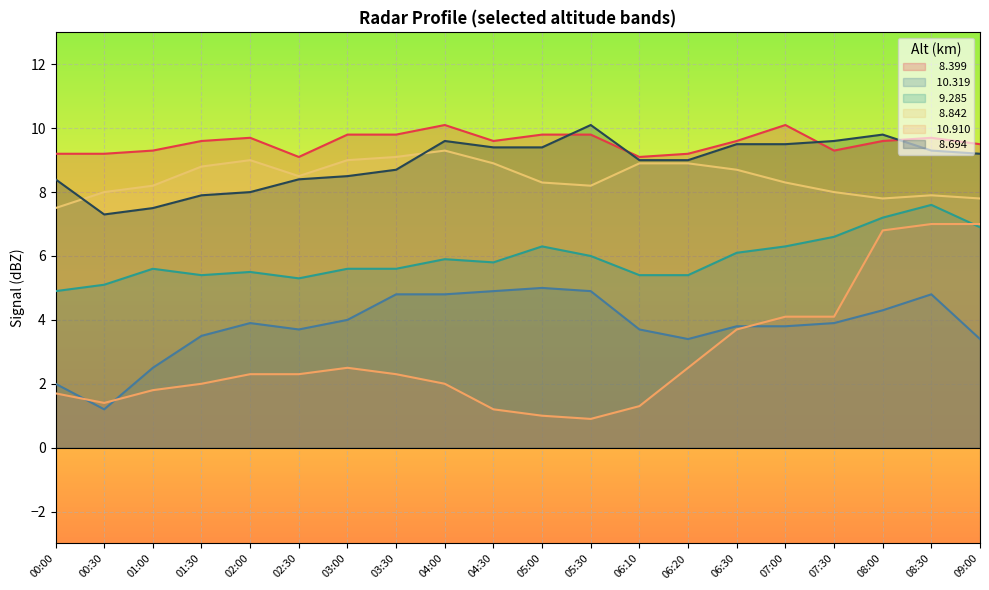

Which has a higher value, 08:00 or 05:30?

05:30